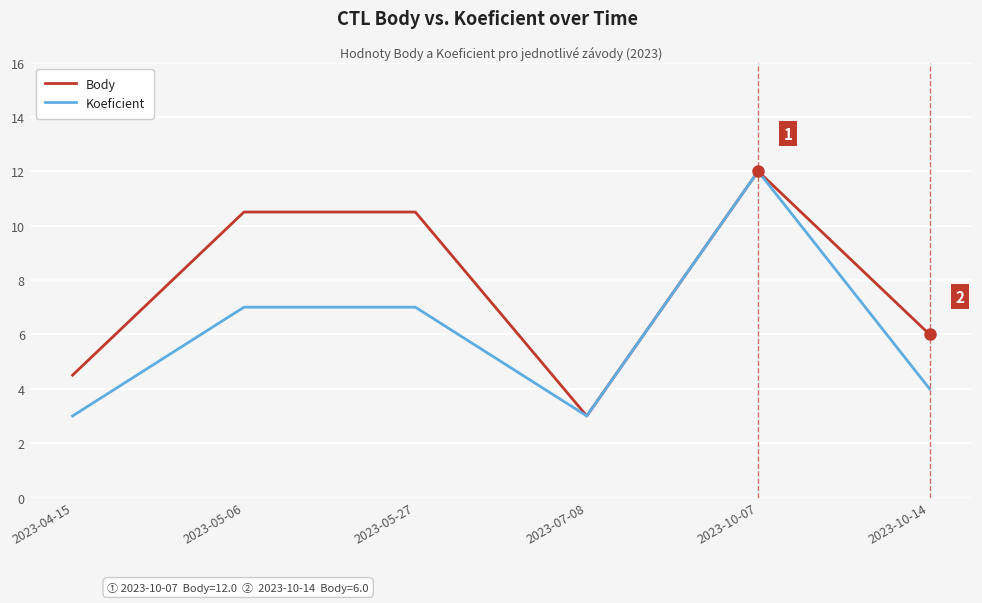

What position from the right is 2023-05-27?

4